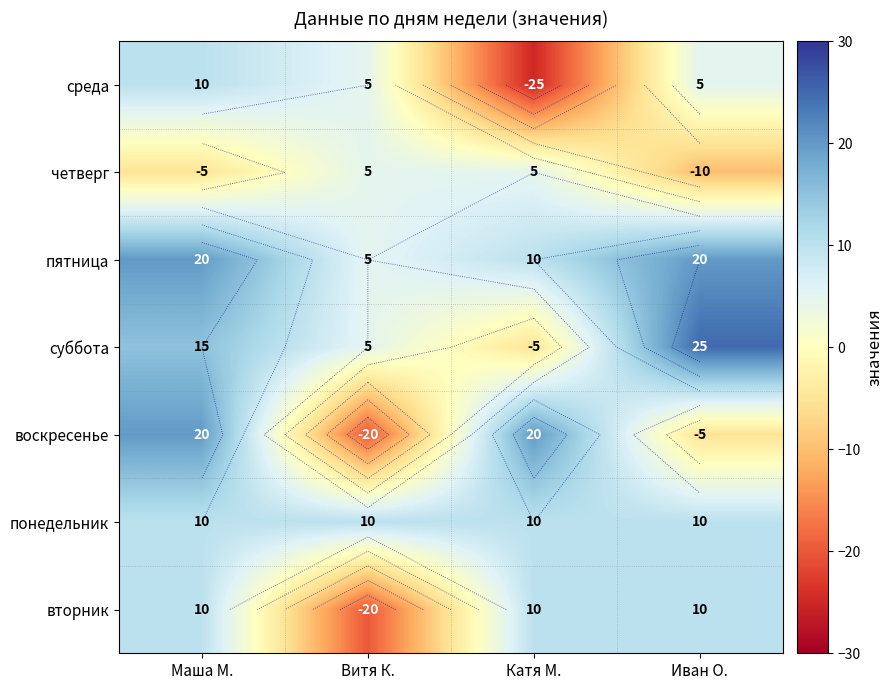

How many data points in воскресенье are less than 20?

2